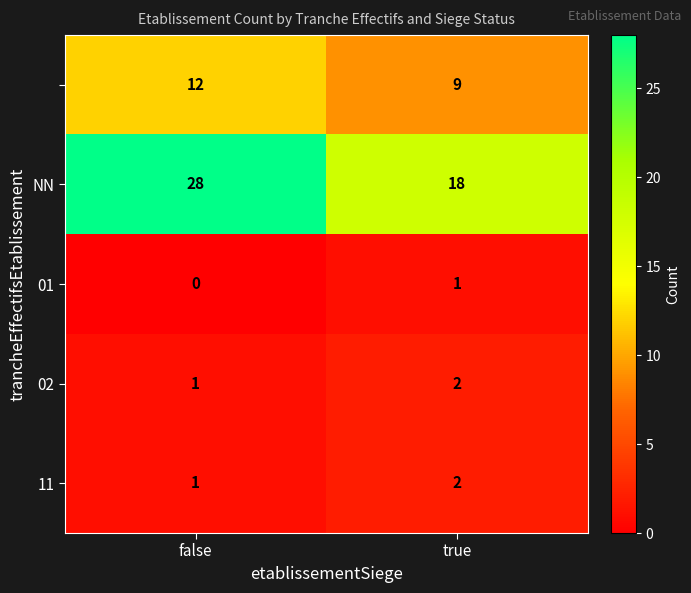

At which category is the sum across all series the highest?

false